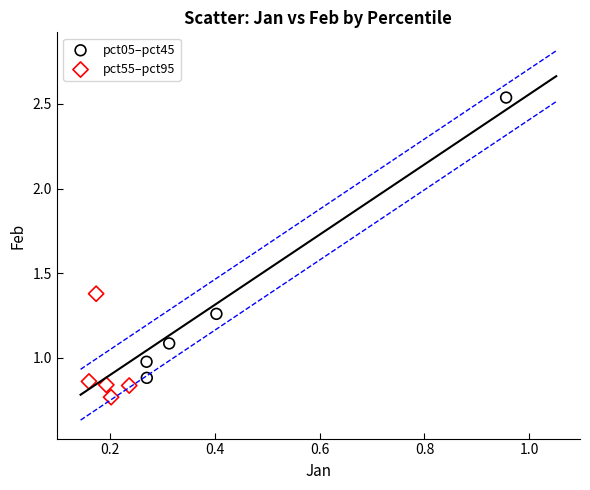

What are all the series names shown in the legend?

pct05–pct45, pct55–pct95